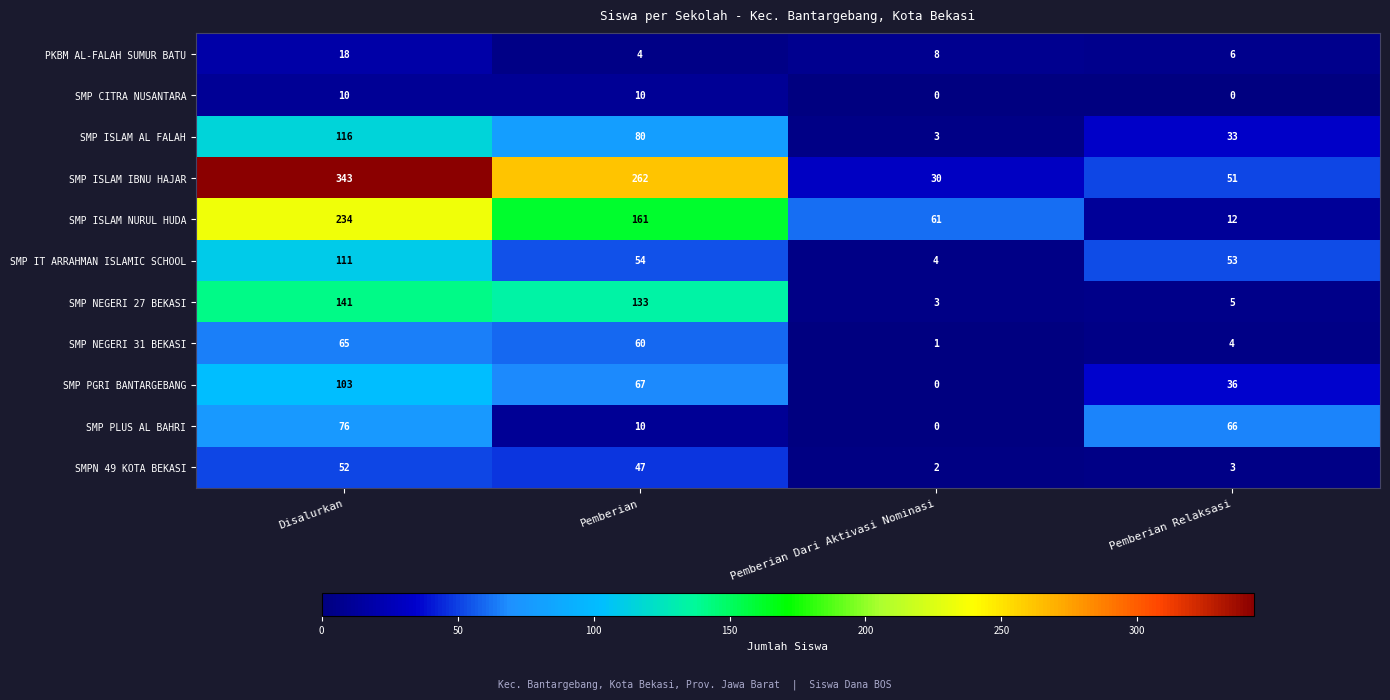

What is the difference between the SMP ISLAM AL FALAH values at Pemberian Relaksasi and Pemberian?

47